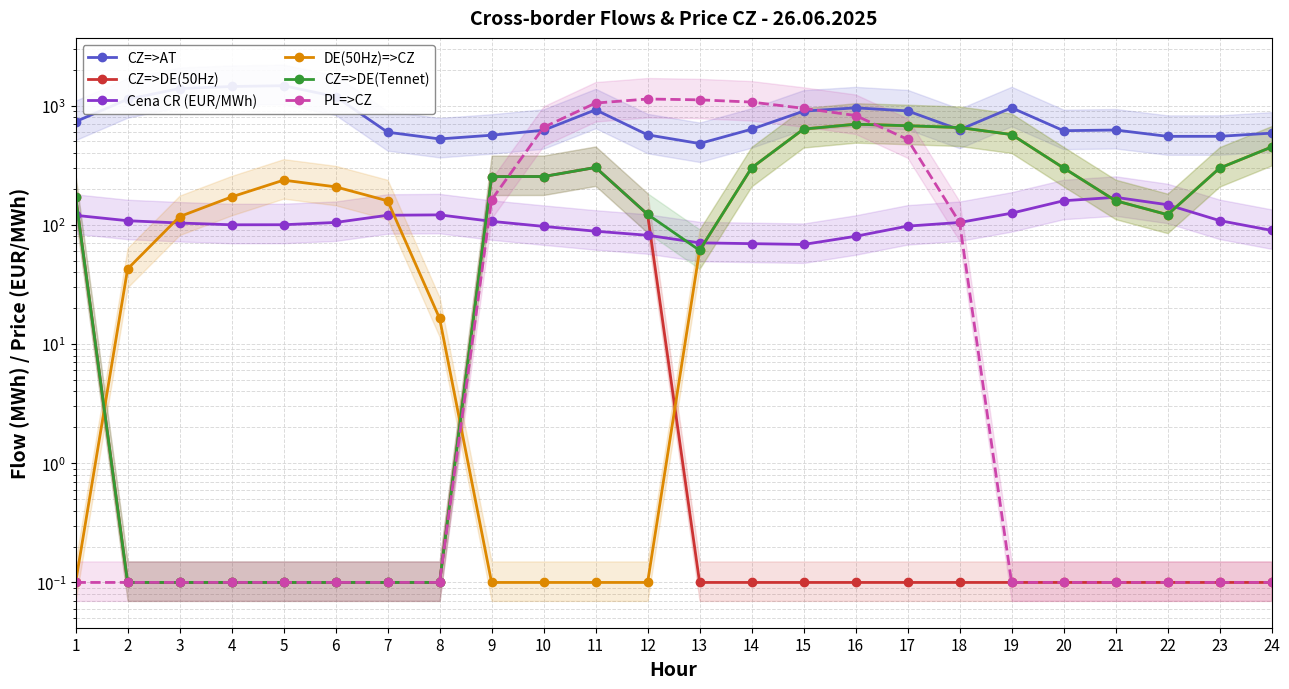

Does the chart have visible grid lines?

Yes